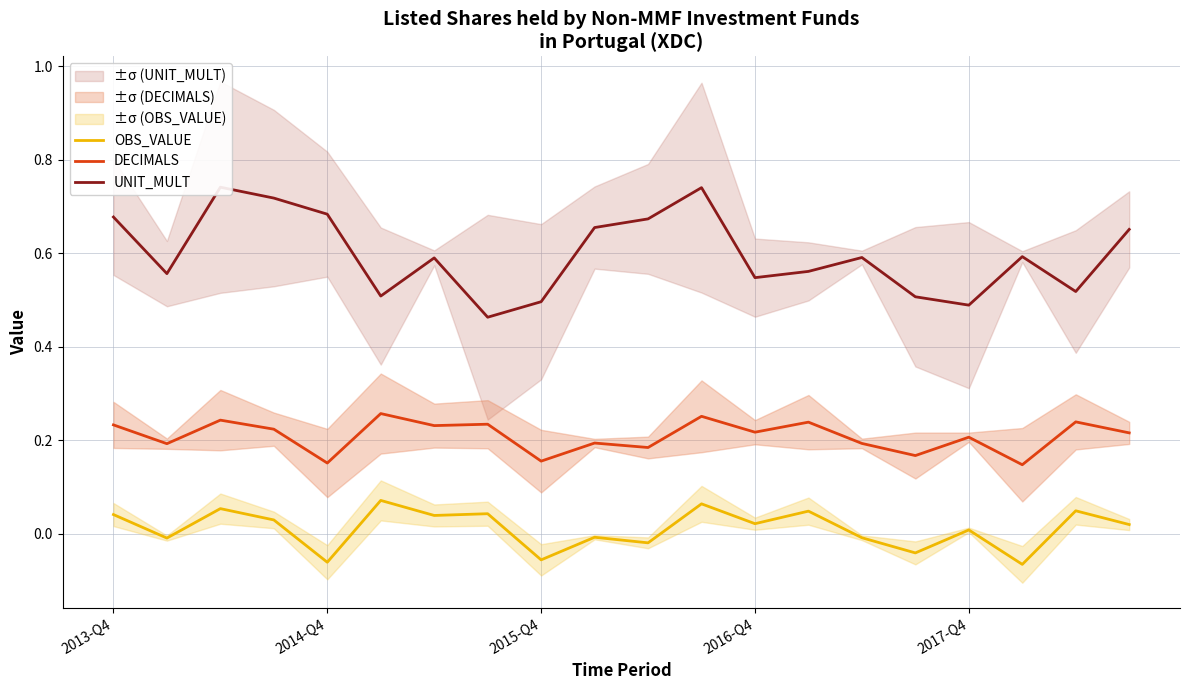

True or false: OBS_VALUE has a value of 0.0 at 7.

True